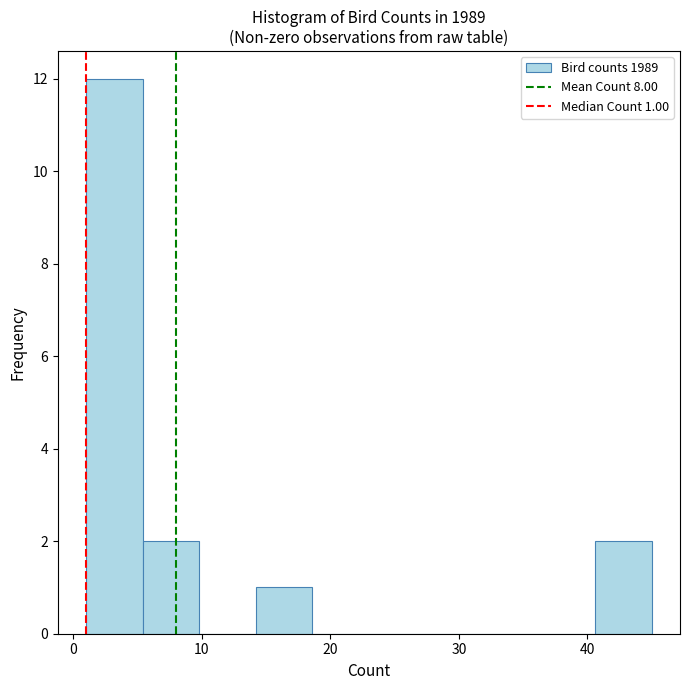

Which range on the x-axis has the tallest bar?

1.0 to 5.4